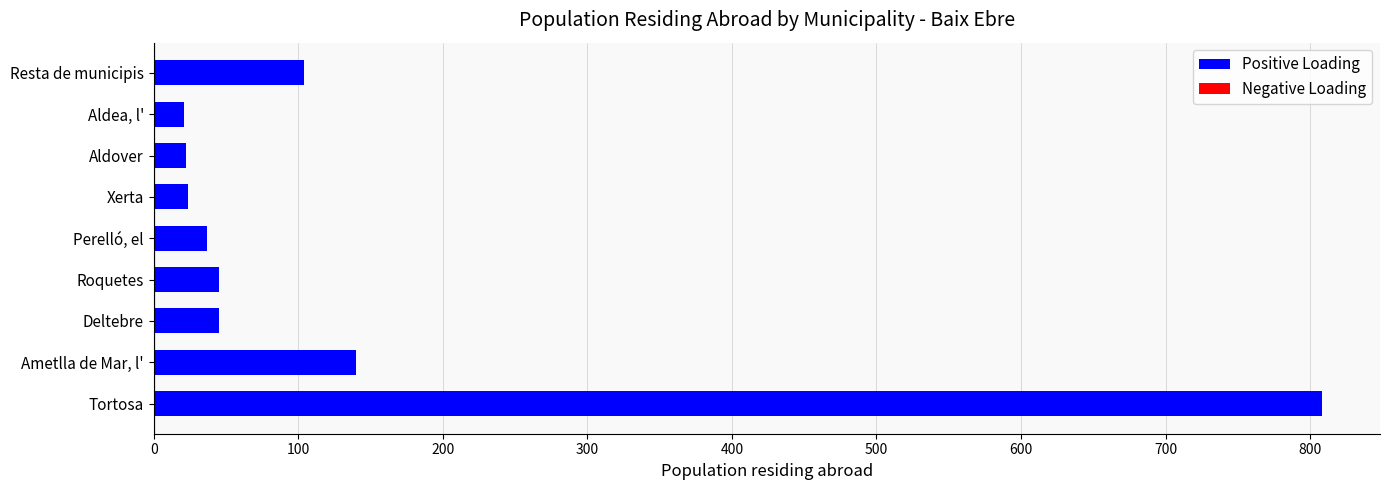

Is it true that the value at Aldover is 22?

True